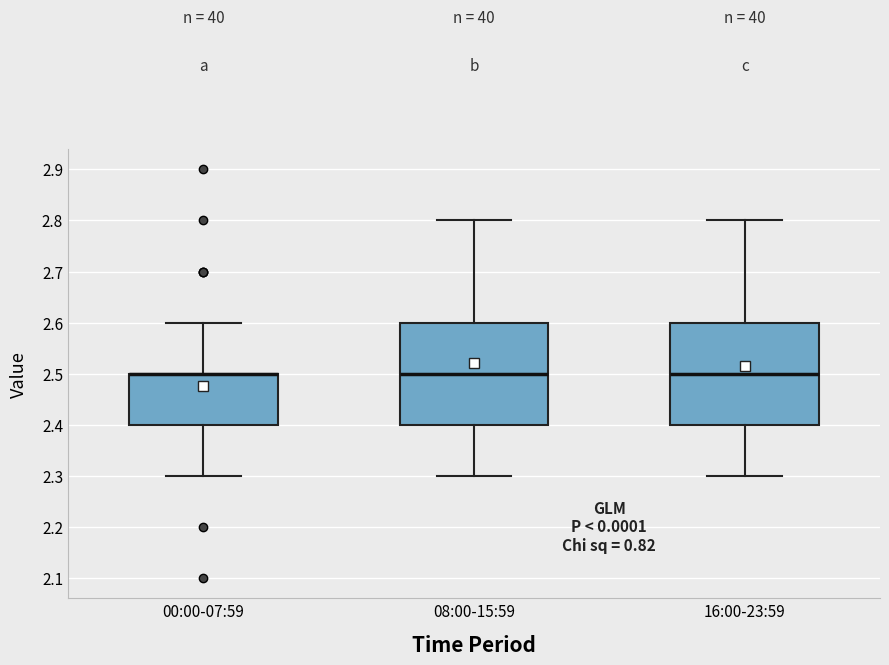

Reading left to right, transcribe this box plot: for each box, give where its median line is, the range the box spans, and where its two whiskers end, as read against the y-axis. The values are not printed on the chart, so give them approximately, as read against the axis.

00:00-07:59: median 2.5 (drawn on the box's upper edge), box 2.4 to 2.5, whiskers 2.3 to 2.6
08:00-15:59: median 2.5, box 2.4 to 2.6, whiskers 2.3 to 2.8
16:00-23:59: median 2.5, box 2.4 to 2.6, whiskers 2.3 to 2.8